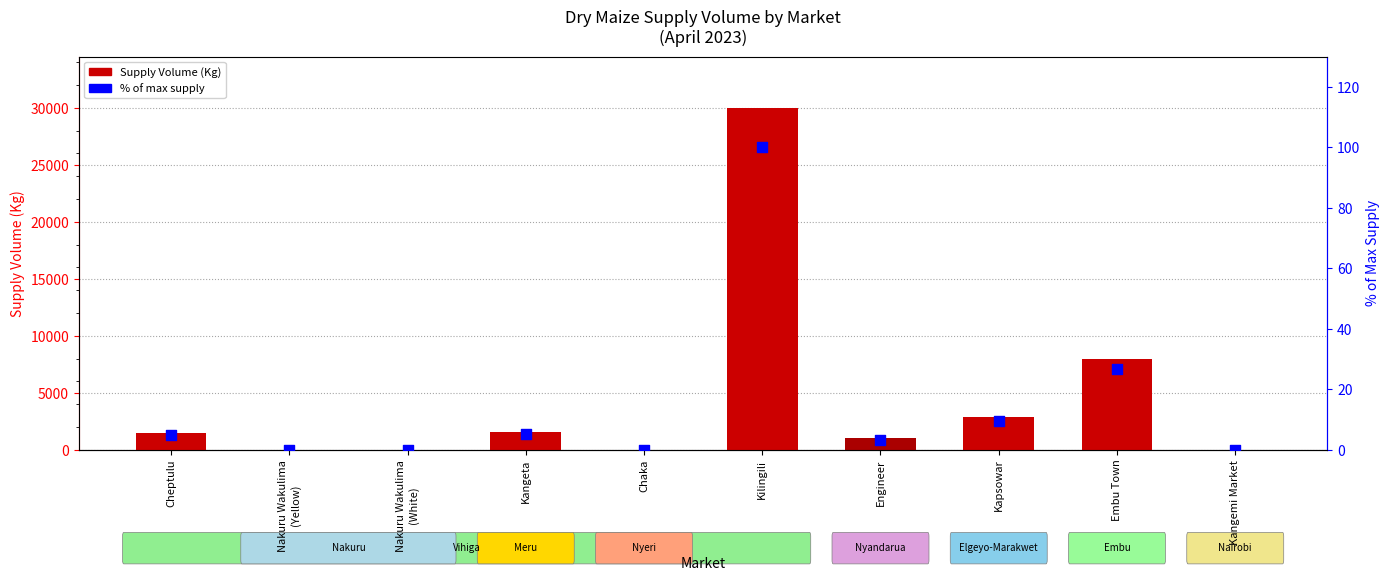

Which series reaches the maximum Y coordinate?

Supply Volume